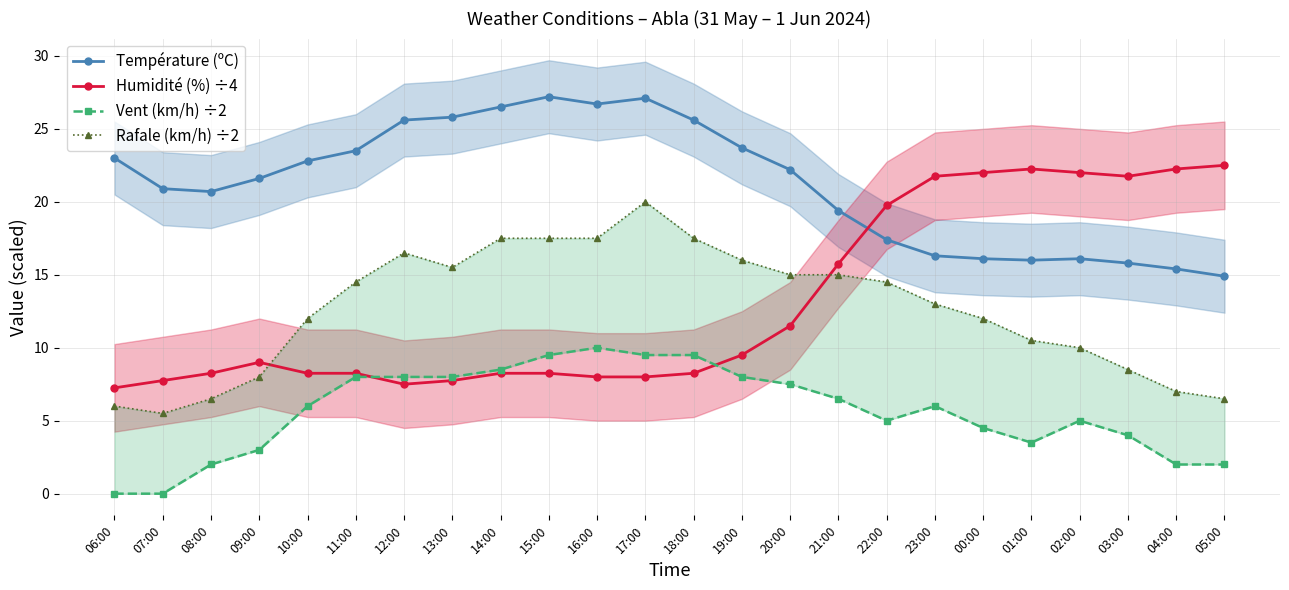

What is the difference between the second highest and second lowest values in the Température (ºC) series?

11.7